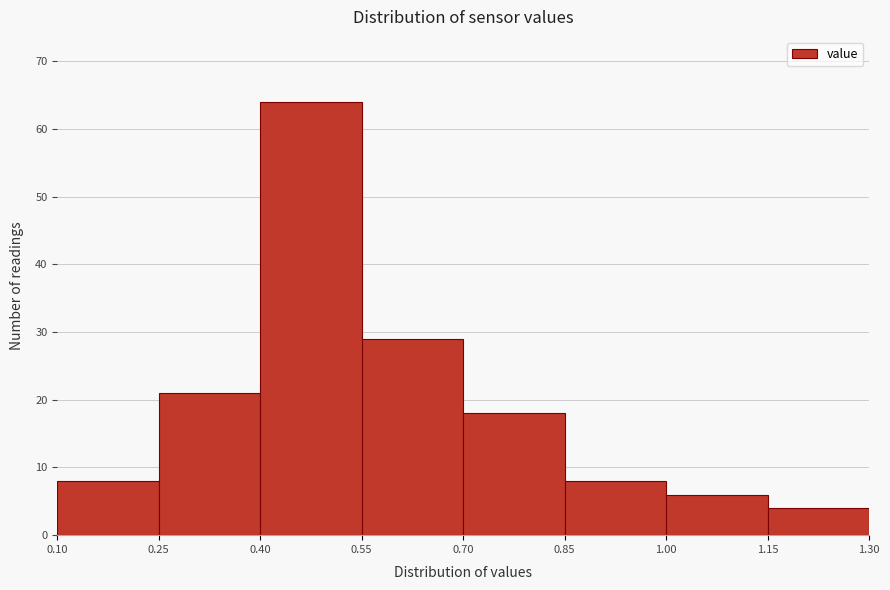

What is the height of the bar covering 0.70 to 0.85 on the x-axis? The values are not printed on the chart, so give them approximately, as read against the axis.

18